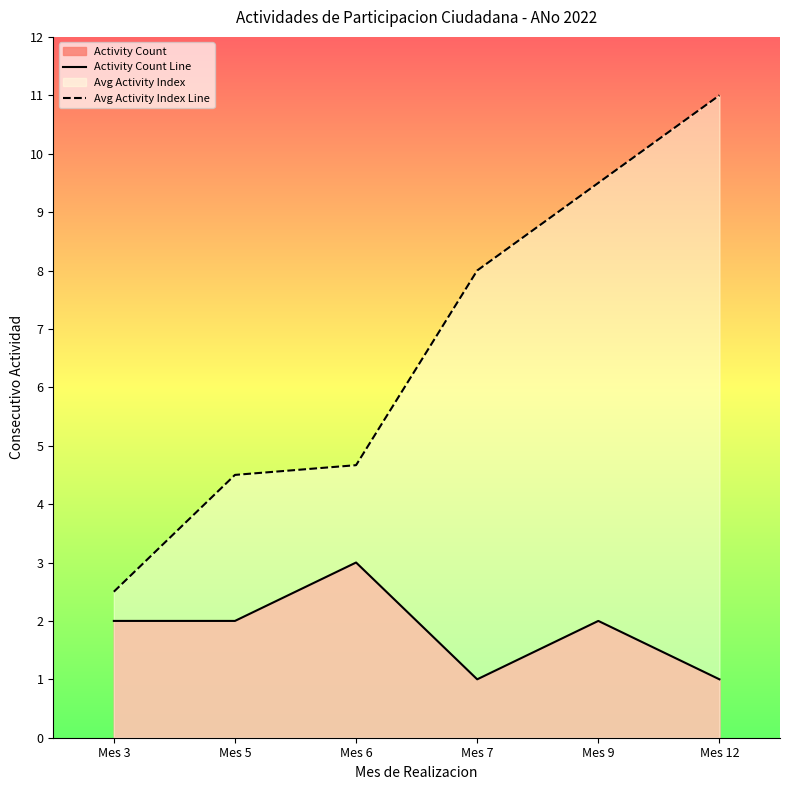

True or false: Avg Activity Index Line has more than 0 points higher than both neighbors.

False